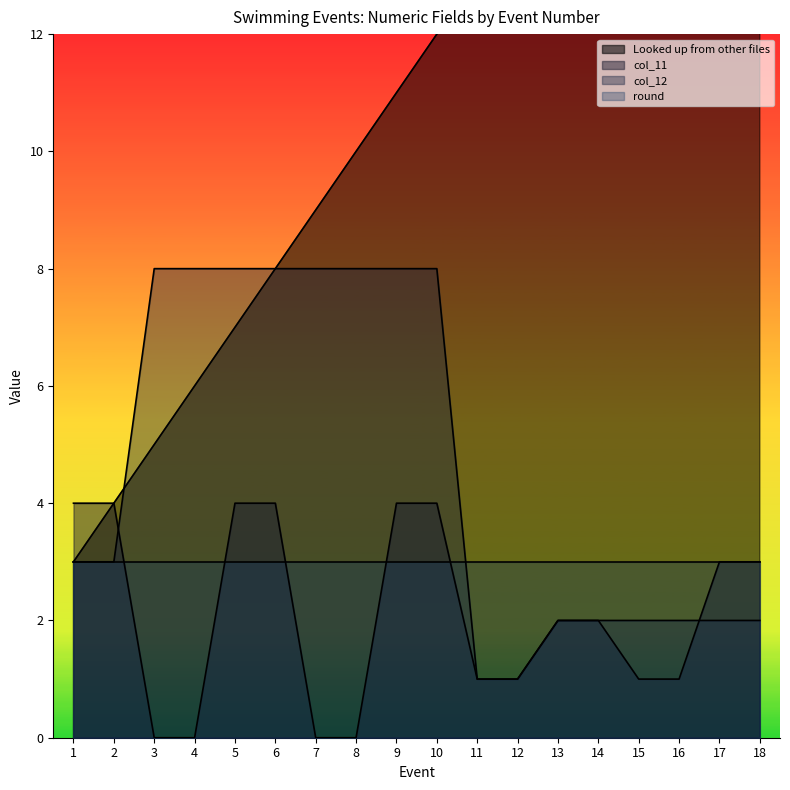

What is the maximum value shown in the chart?

20